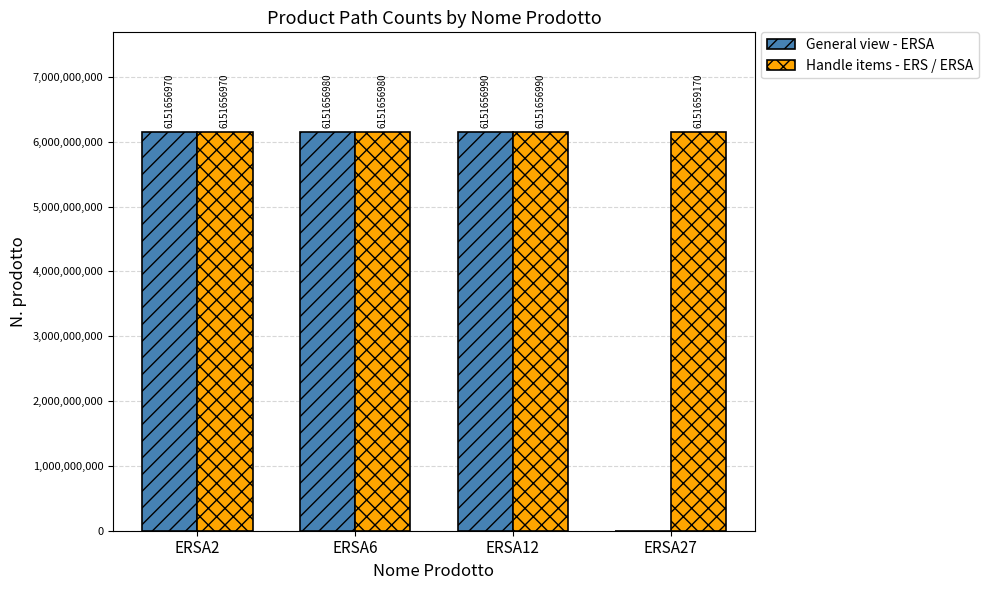

What are all the series names shown in the legend?

General view - ERSA, Handle items - ERS / ERSA